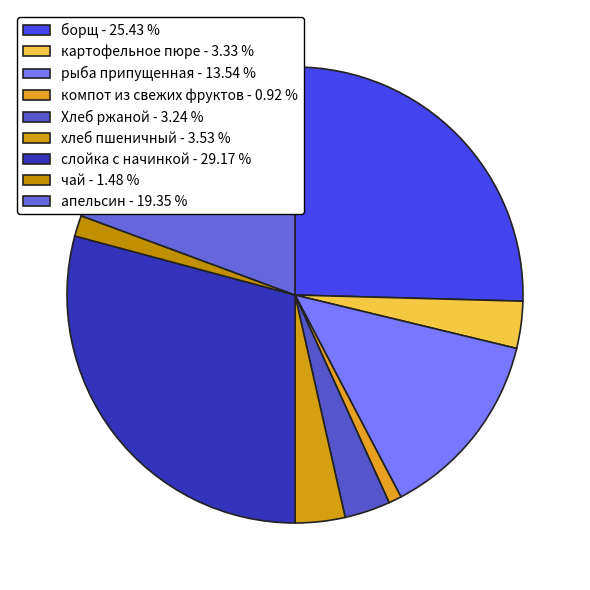

Between Хлеб ржаной and хлеб пшеничный, which is larger?

хлеб пшеничный